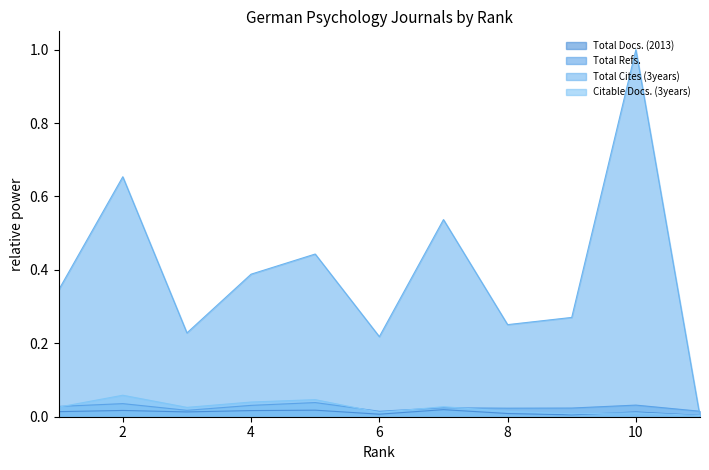

What is the spread (max minus min) of values at 9?

0.3